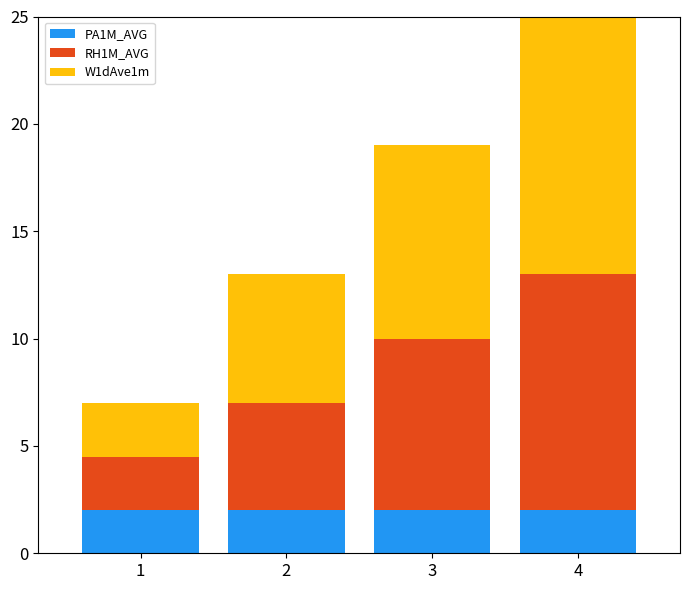

What is the highest value of the PA1M_AVG series?

2.0